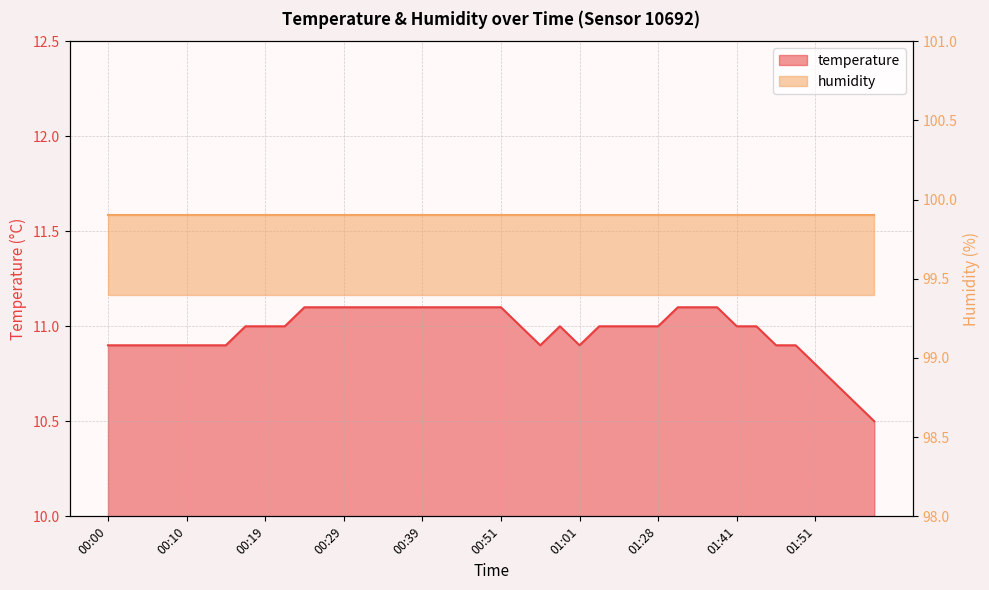

Where is the first local maximum?

00:59